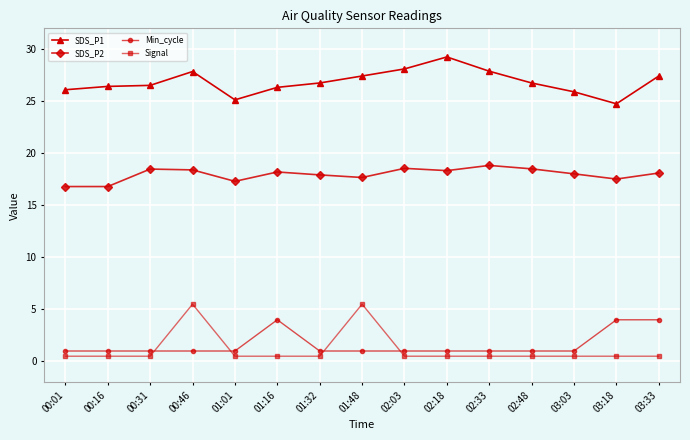

The value of SDS_P1 at 02:03 is 28.1. True or false?

True